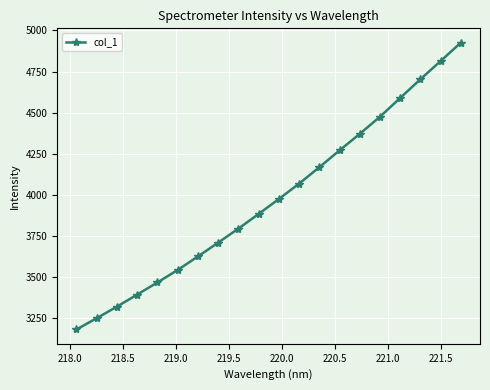

True or false: the data has more than 1 interior local peaks.

False